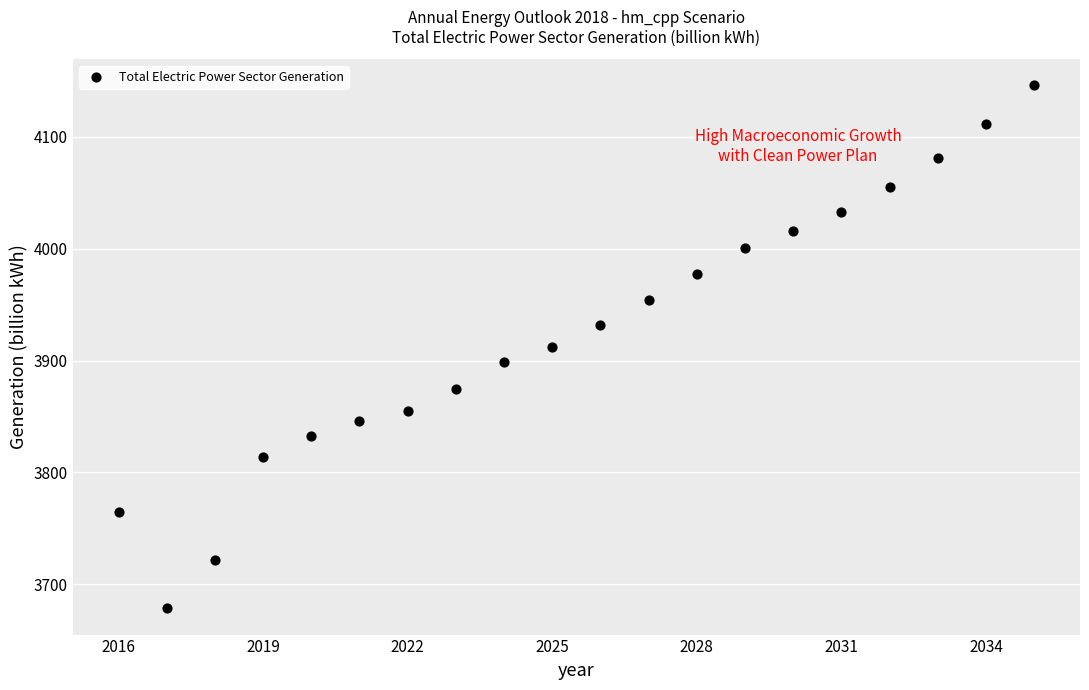

What is the range of X values (max minus min)?

19.0